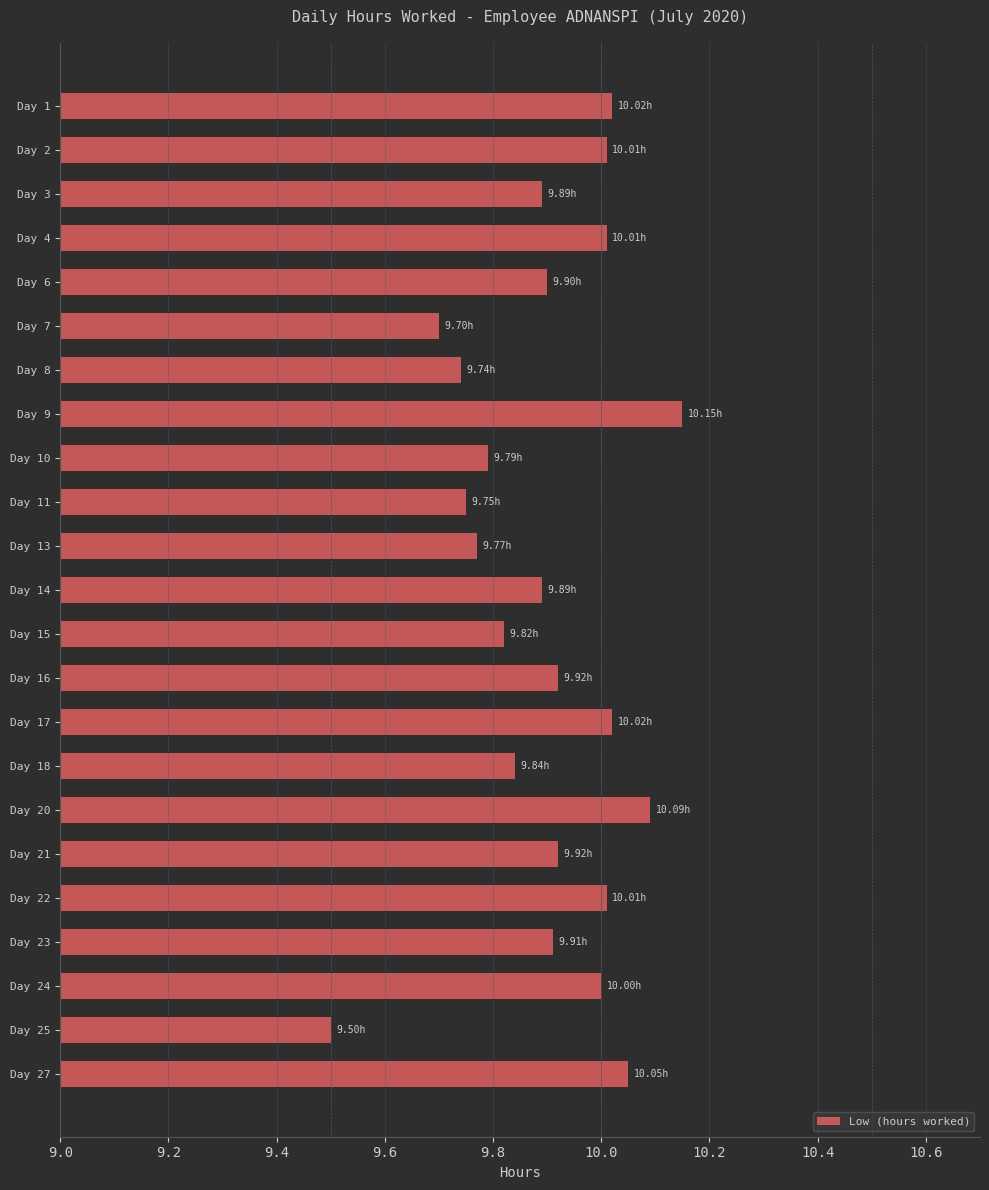

Between Day 16 and Day 10, which is larger?

Day 16